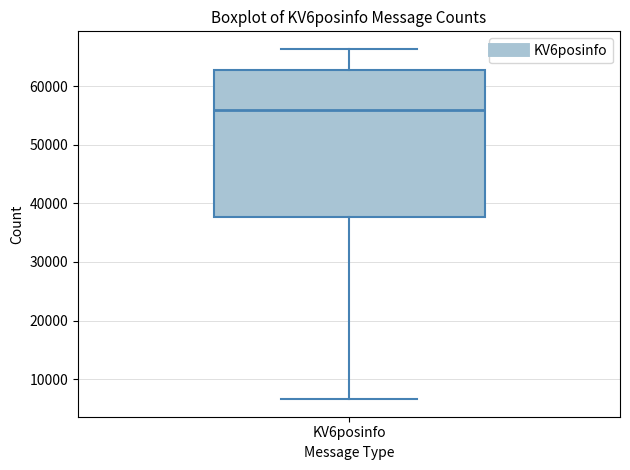

Read this box plot against the y-axis: the position of the median line, the range covered by the box, and the ends of both whiskers. The values are not printed on the chart, so give them approximately, as read against the axis.

median 56000, box 38000 to 63000, whiskers 7000 to 66000